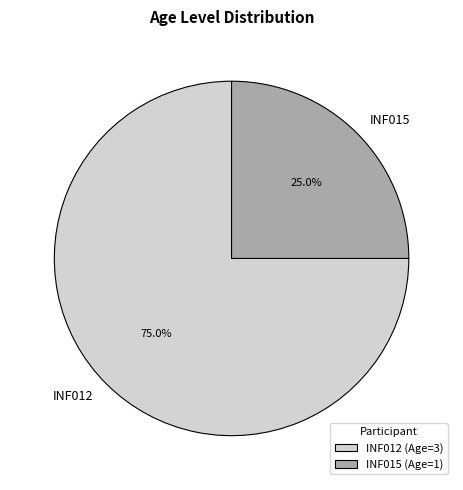

To the nearest percent, what is the difference between the INF012 and INF015 slice percentages?

50%